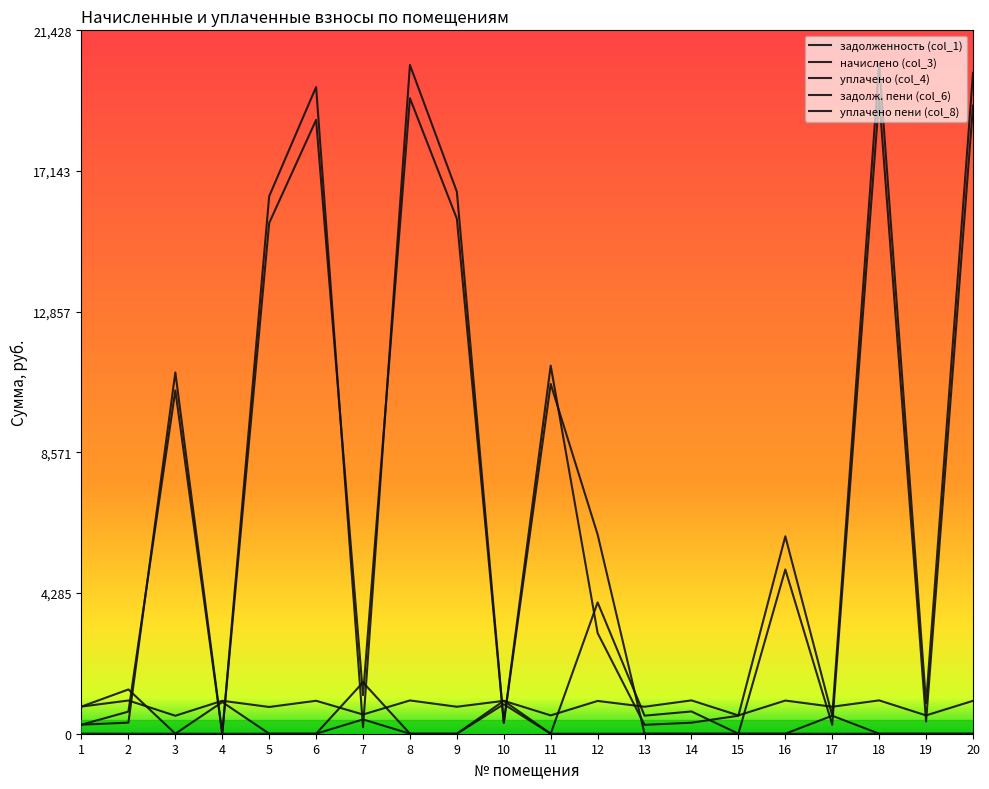

Does the chart have visible grid lines?

No